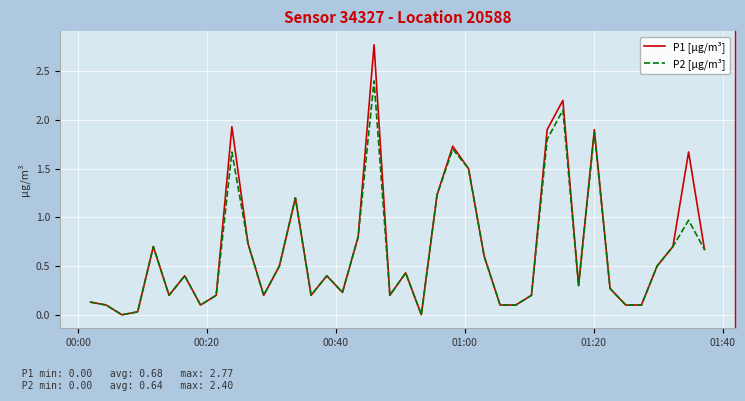

Rank the series by their maximum value, from lowest to highest.

P2 [µg/m³], P1 [µg/m³]